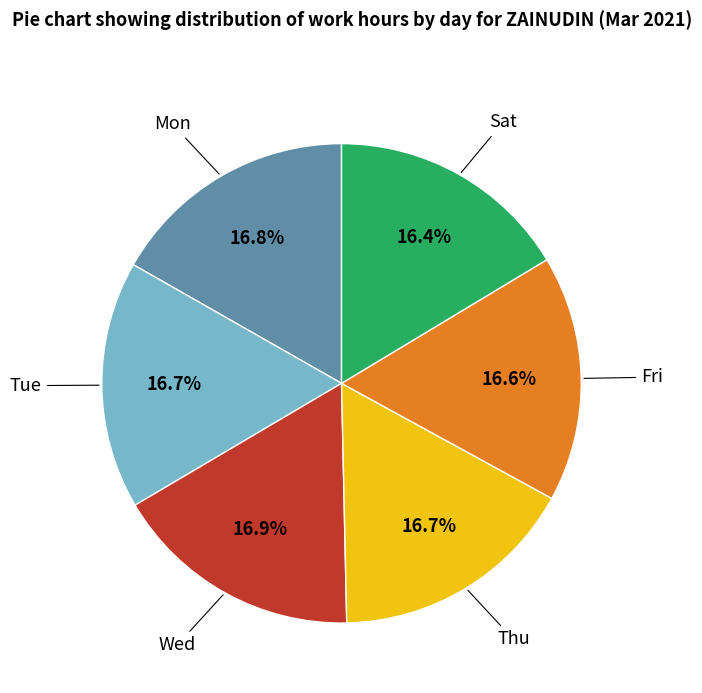

Does any single category account for the majority?

No